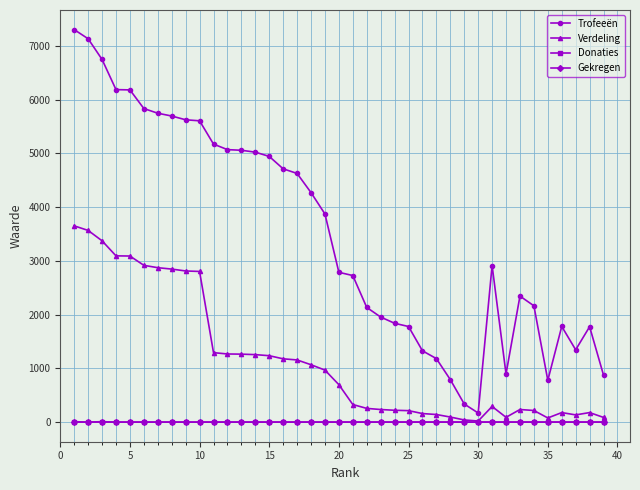

True or false: Trofeeën has more than 2 points higher than both neighbors.

True